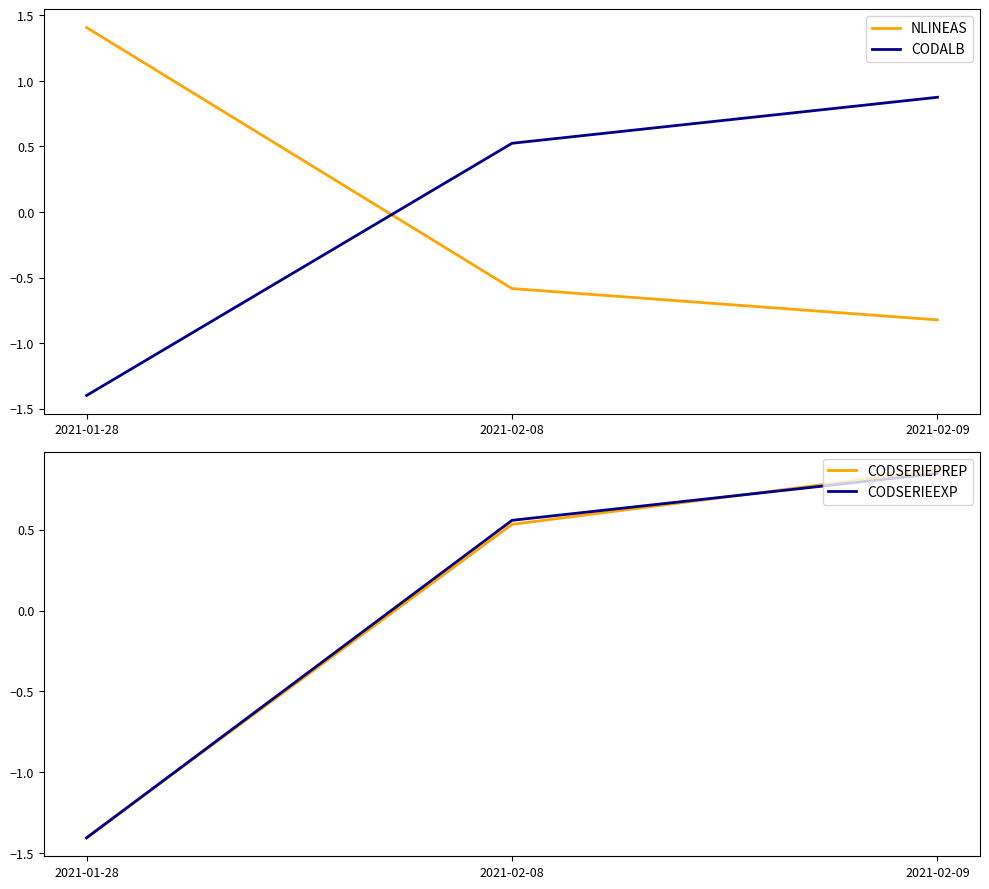

The CODALB series shows -1.4 at 2021-01-28. True or false?

True